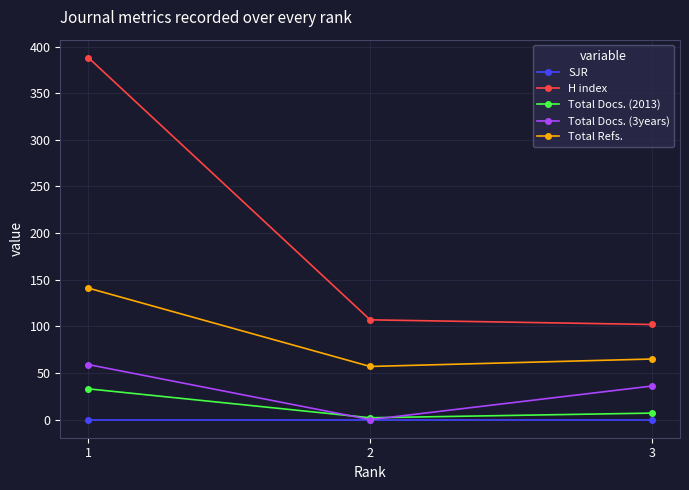

Is the value of H index at 3 greater than the value of SJR at 2?

Yes